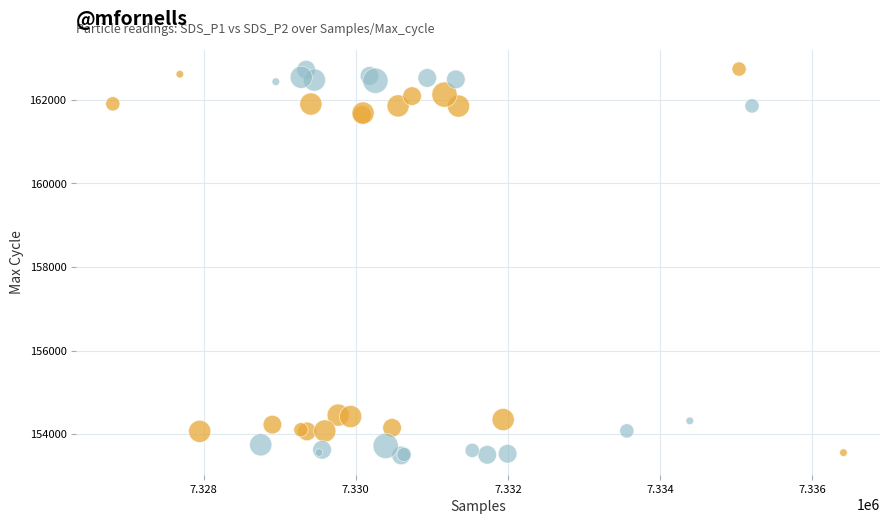

Which series has the widest spread of Y values?

SDS_P2